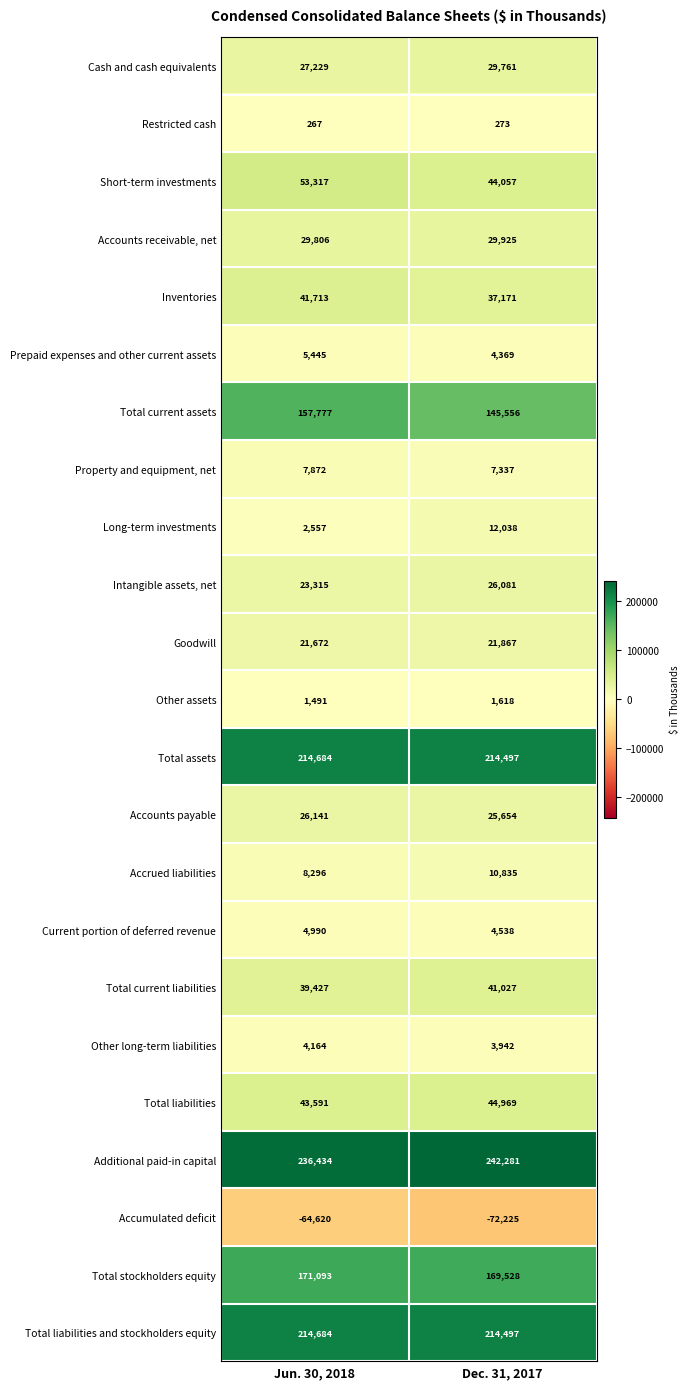

At which label is Total stockholders equity closest to 170310?

Dec. 31, 2017